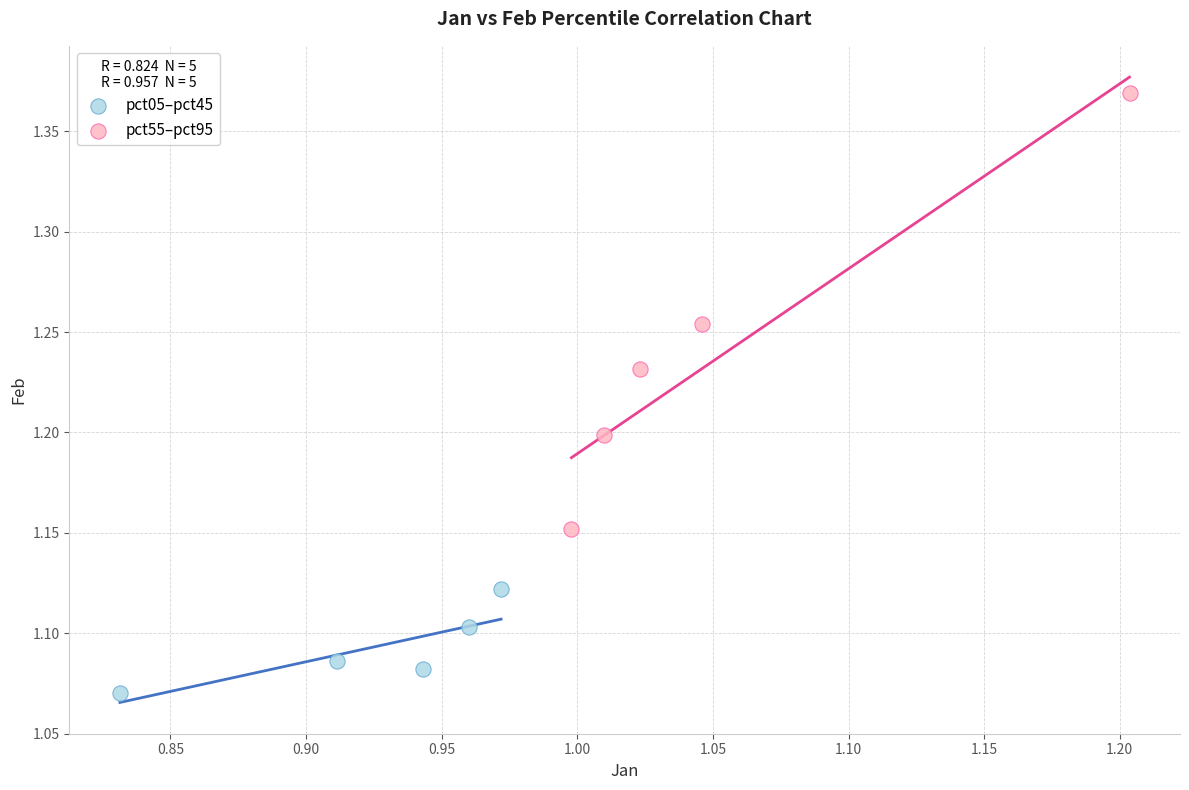

Which series contains the highest Y value?

pct55–pct95